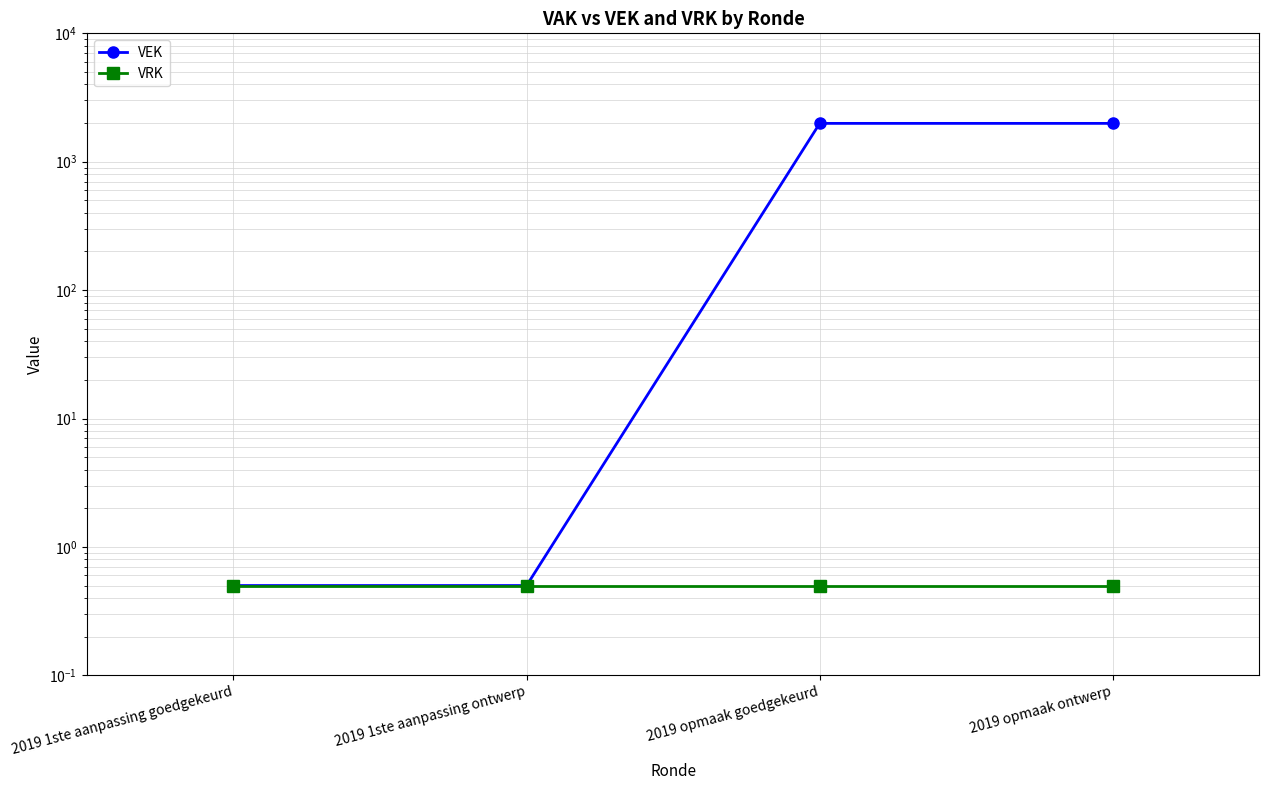

At which label does VRK reach its minimum?

2019 1ste aanpassing goedgekeurd